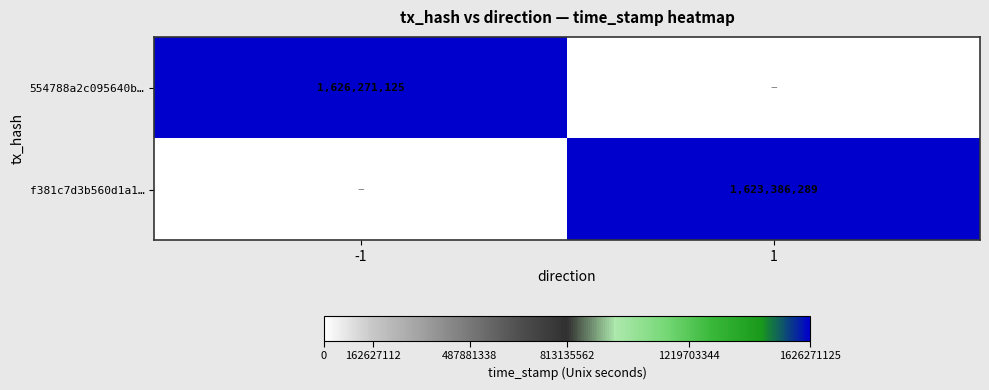

Is the value of f381c7d3b560d1a1… at 1 greater than the value of 554788a2c095640b… at -1?

No